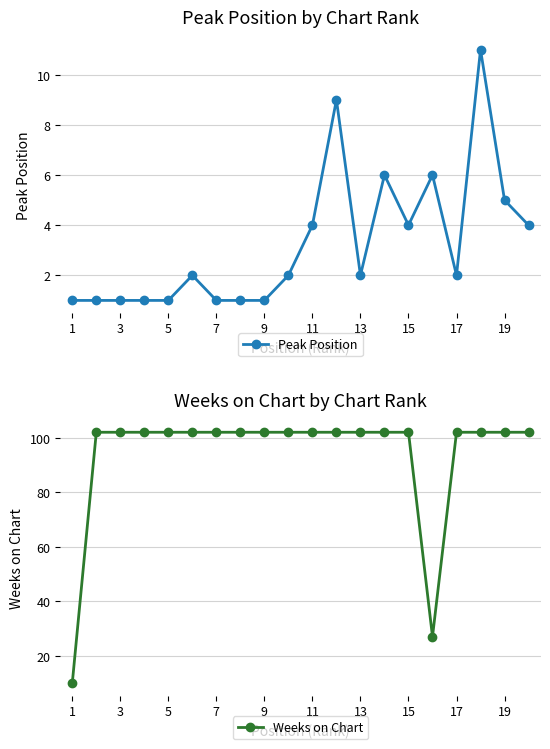

True or false: Peak Position has more than 2 interior local peaks.

True